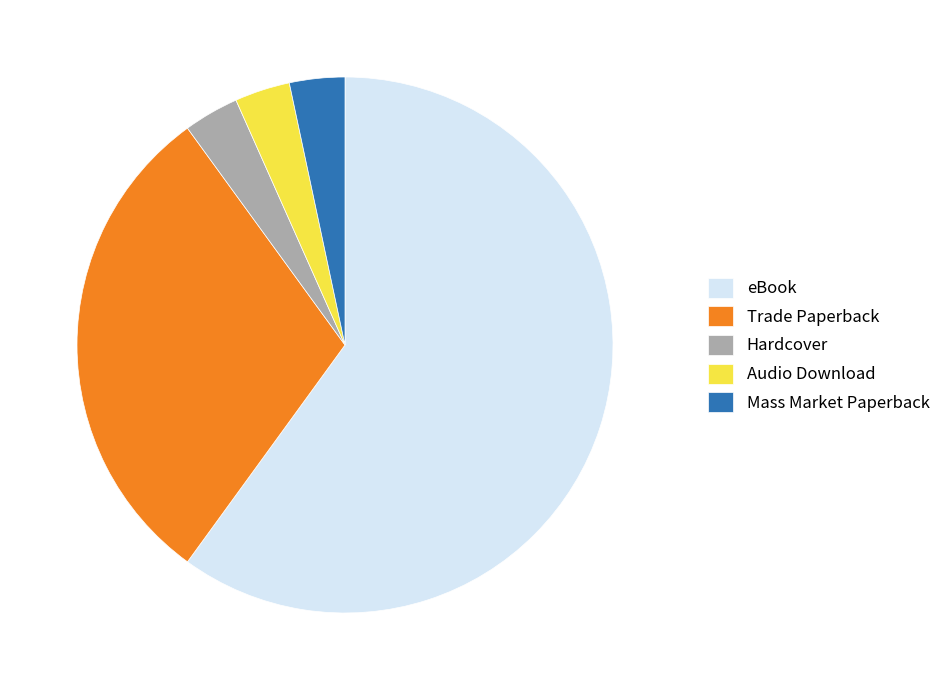

How many slices are in this pie chart?

5